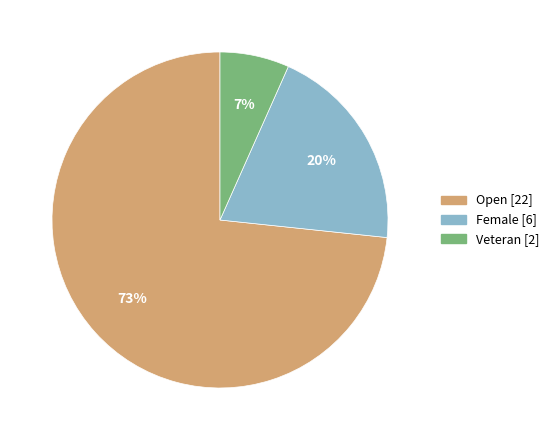

Is it true that Open [22] is 73% of the pie?

True